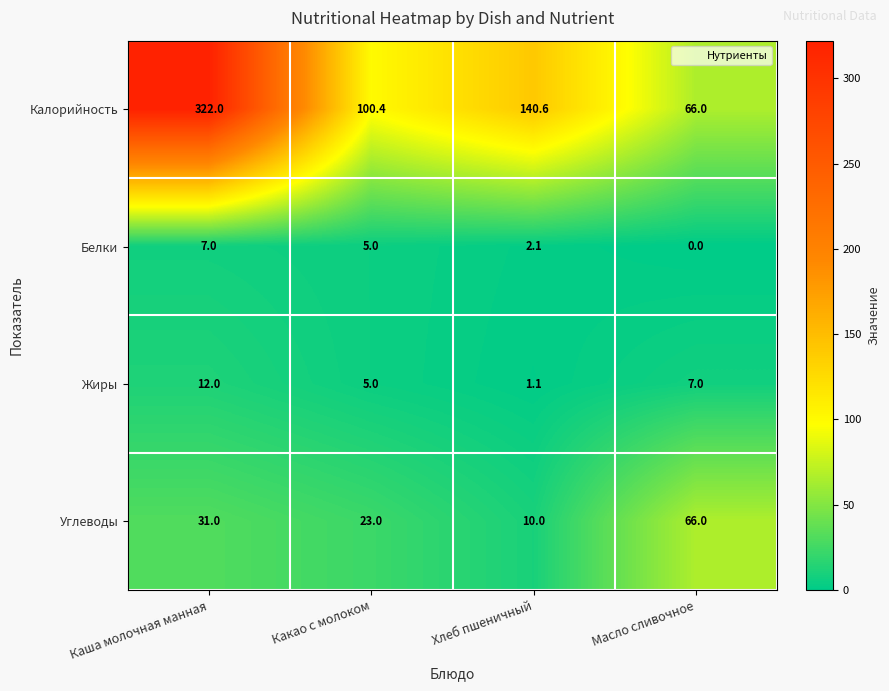

Which series has the widest spread of values?

Калорийность